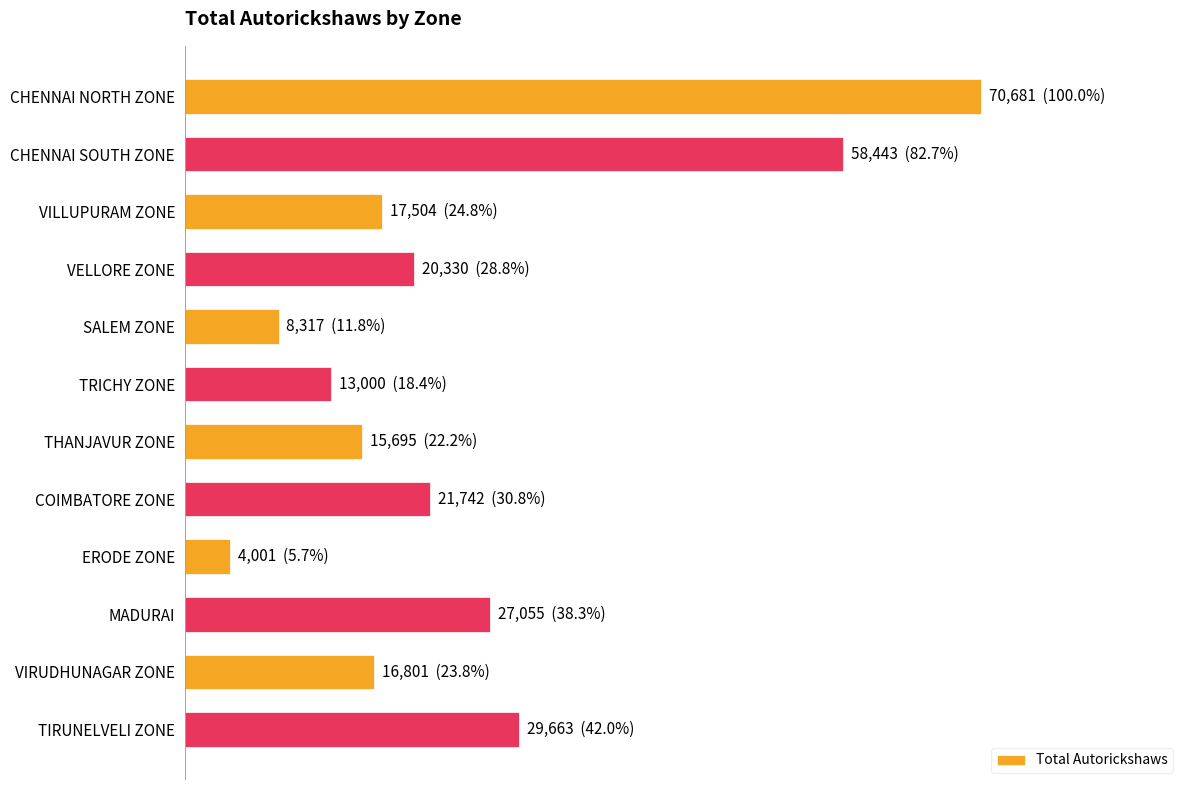

Does the chart contain stacked bars?

No